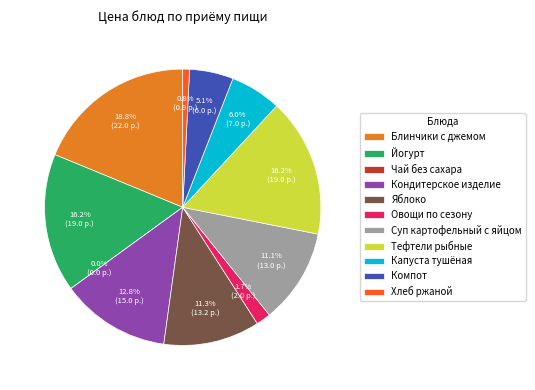

How many segments does this pie chart have?

11